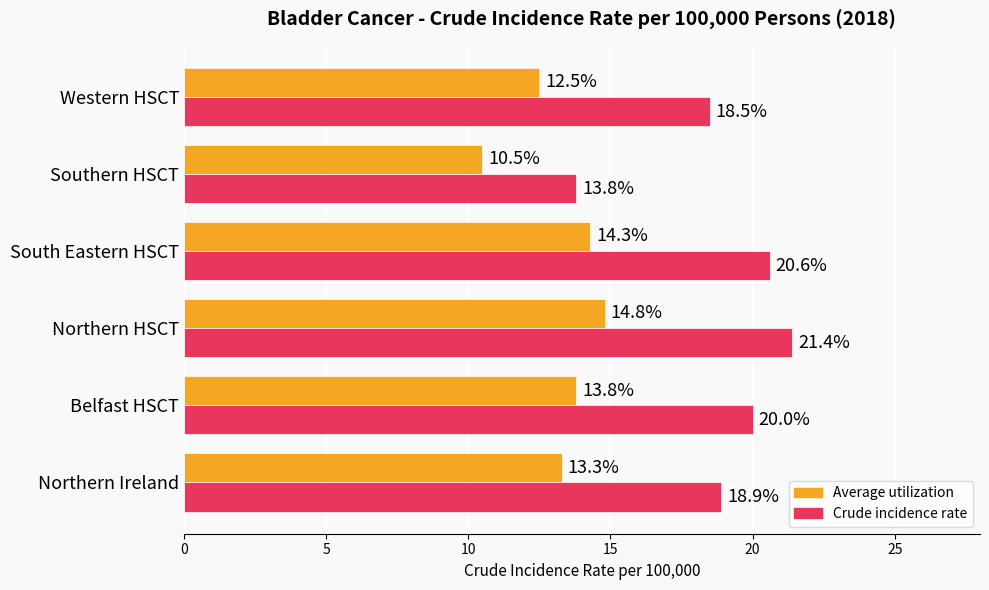

Where is Crude incidence rate nearest to the value 17?

Western HSCT